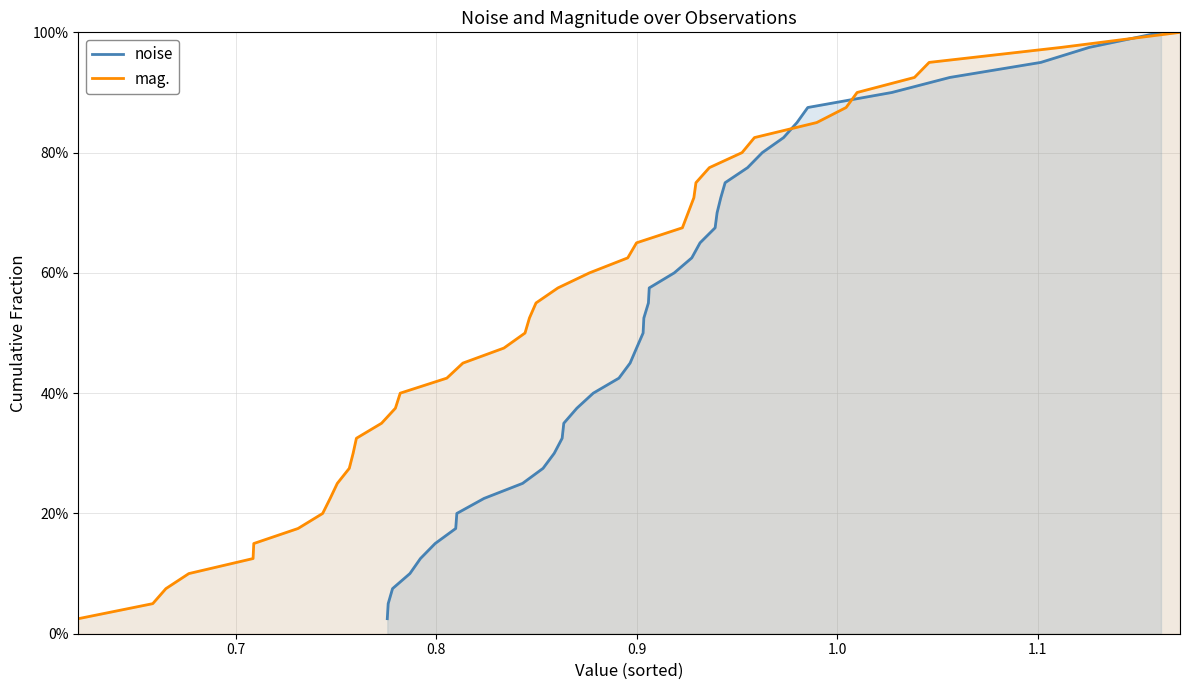

Does the chart display data point markers on the line(s)?

No